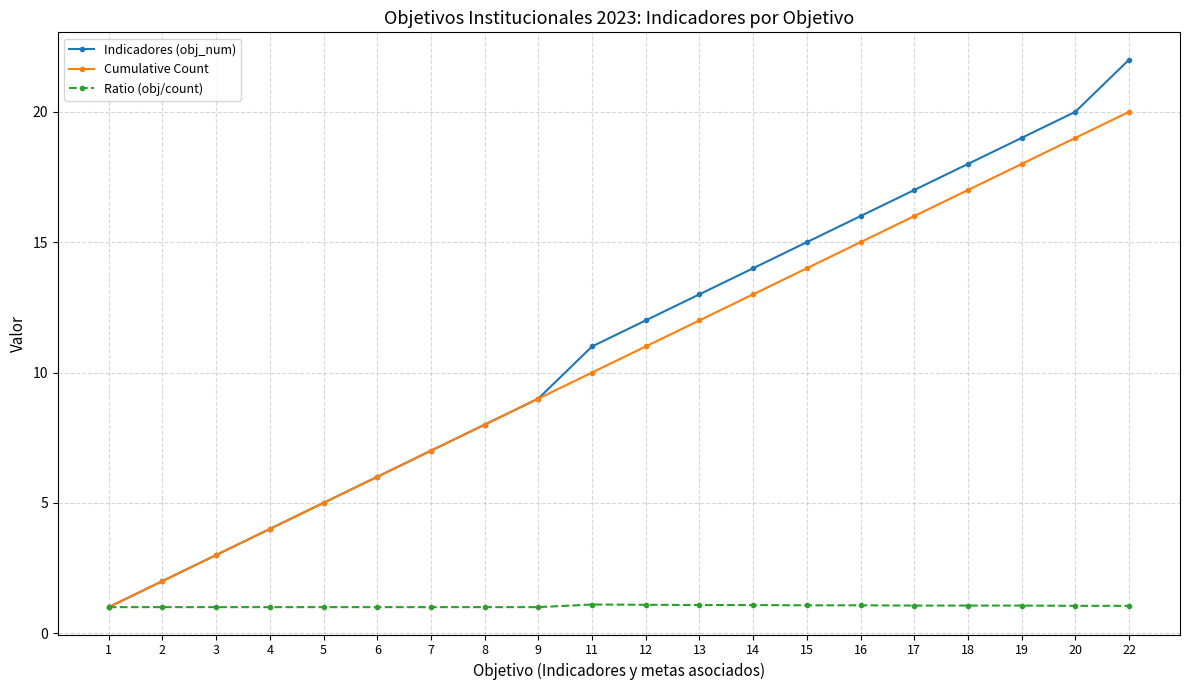

Which series changed the most between 9 and 16?

Indicadores (obj_num)